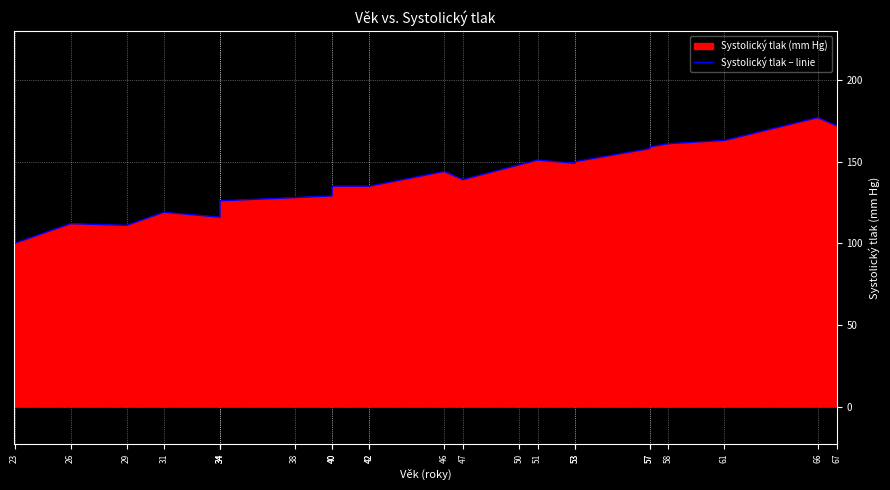

Which category has the highest value across all series?

66